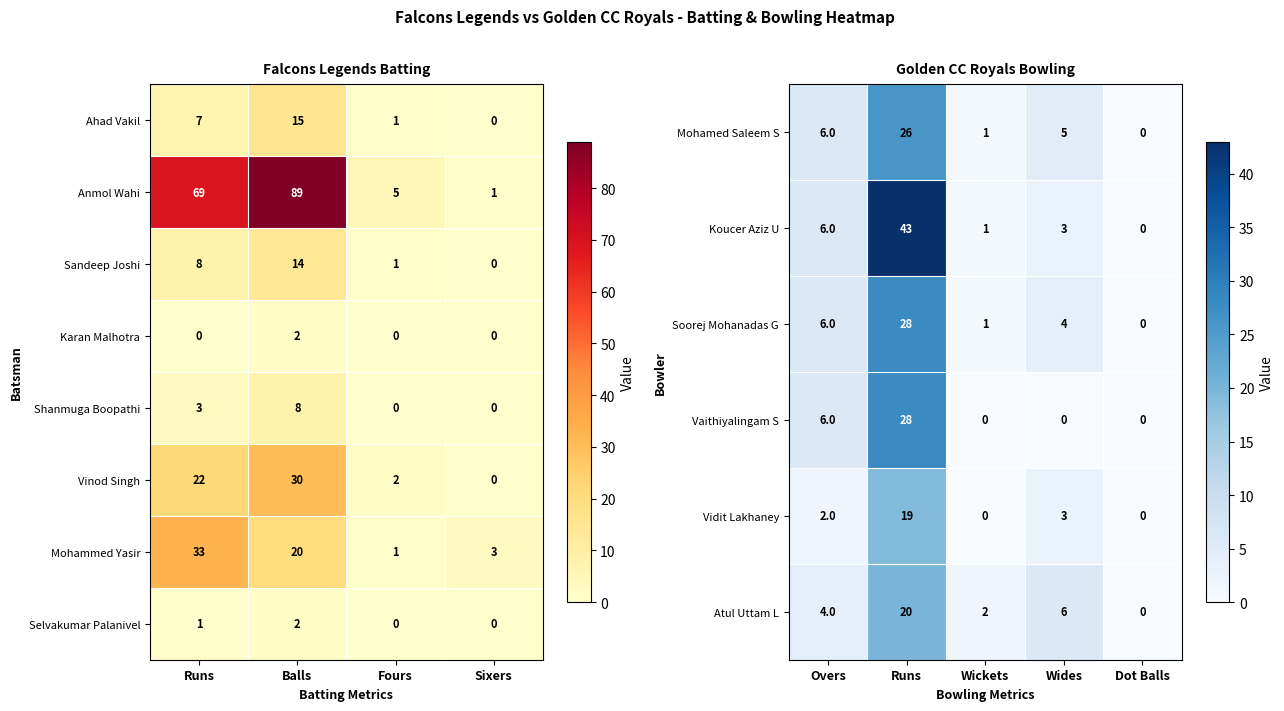

At which label is Anmol Wahi closest to 45?

Runs